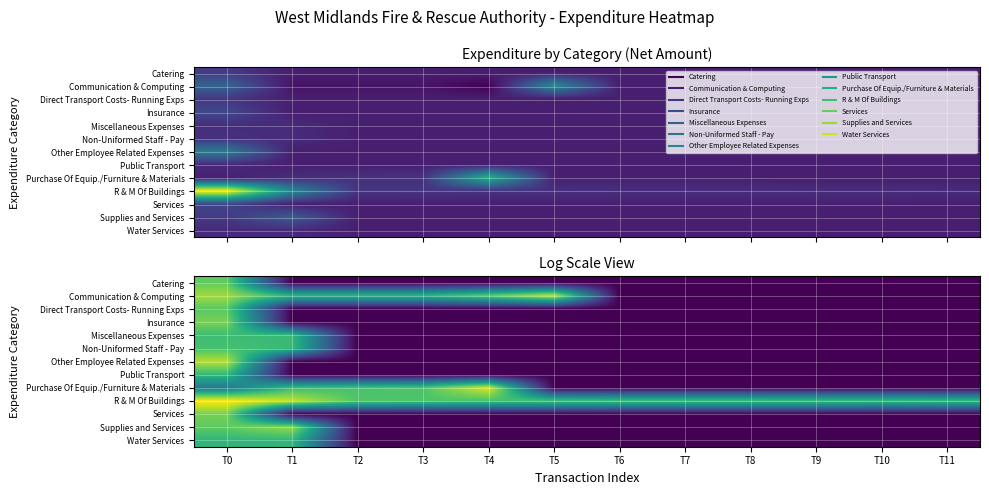

What is the difference between the maximum and second lowest values in the R & M Of Buildings series?

3.0